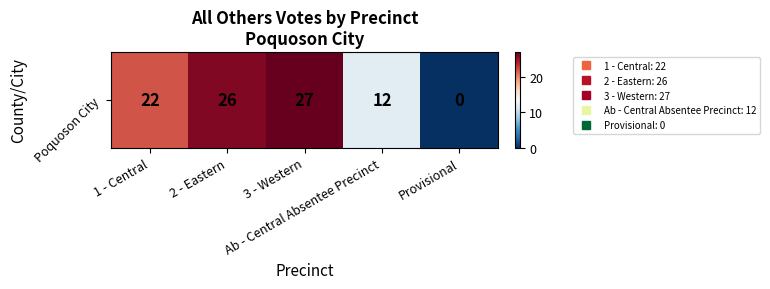

List the labels in order of value, smallest first.

Provisional, Ab - Central Absentee Precinct, 1 - Central, 2 - Eastern, 3 - Western